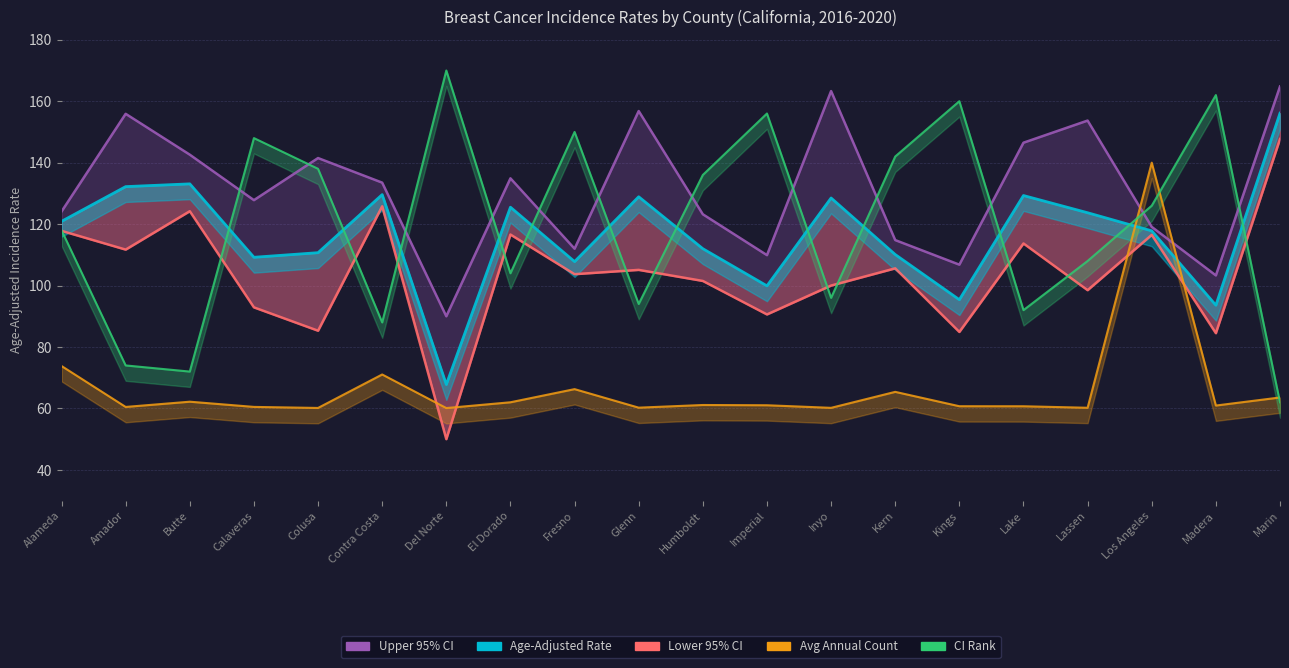

True or false: Age-Adjusted Rate and Lower 95% CI intersect in this chart.

False